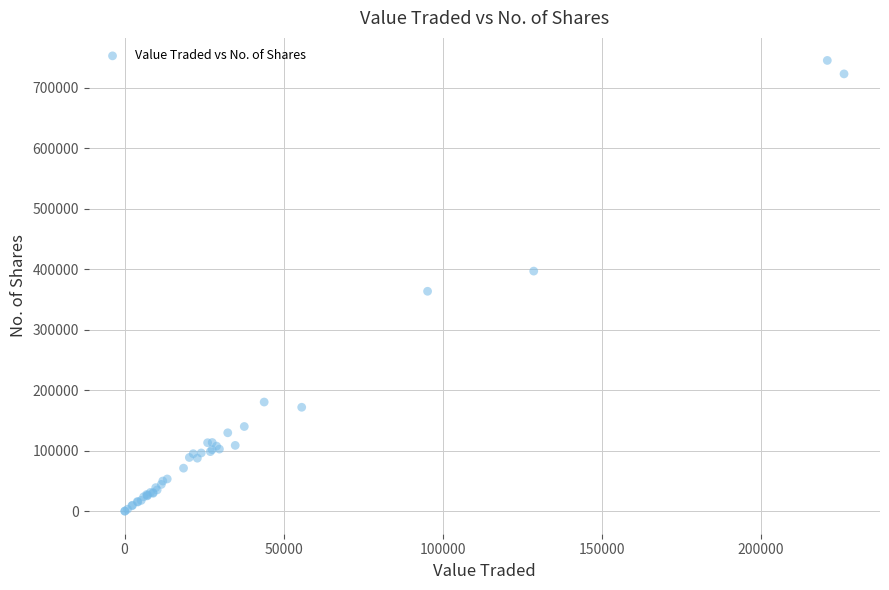

What Y value in the scatter plot is closest to 372715?

363679